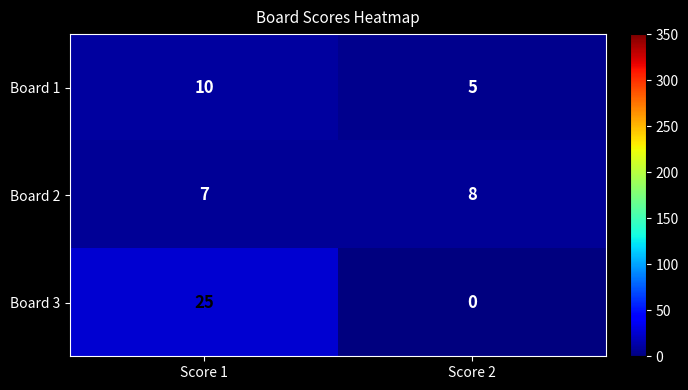

The Board 3 series shows 25 at Score 1. True or false?

True